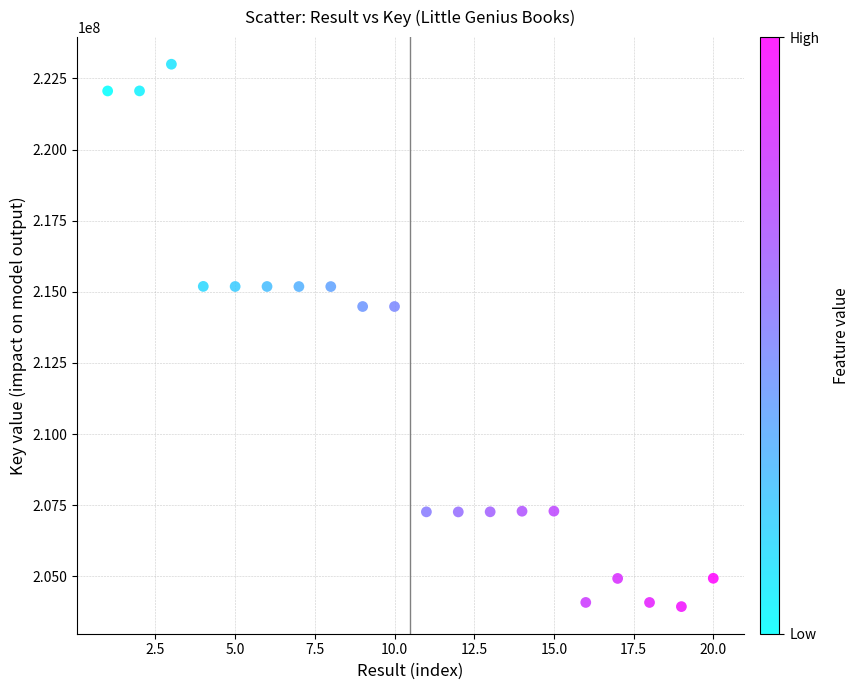

What is the range of Y values (max minus min)?

19061567